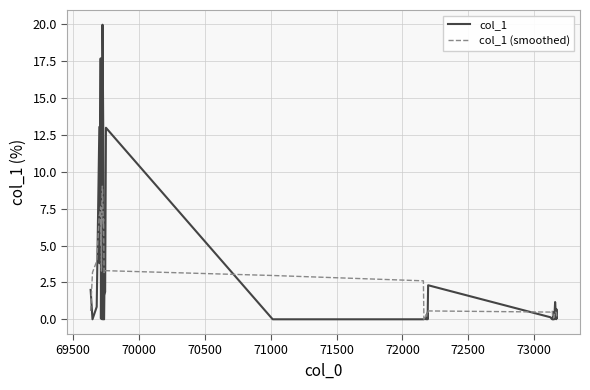

What is the average value of the col_1 series?

2.7